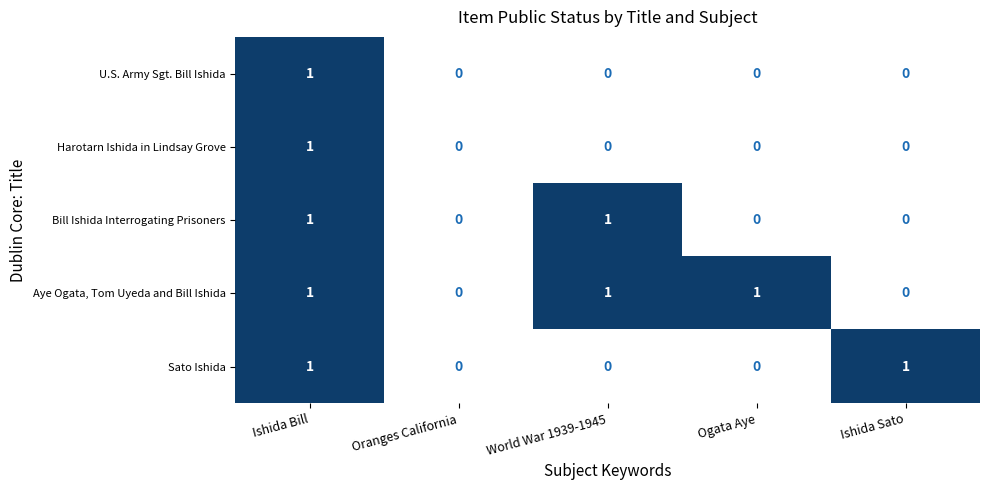

How many Aye Ogata, Tom Uyeda and Bill Ishida values are between 0 and 1?

5